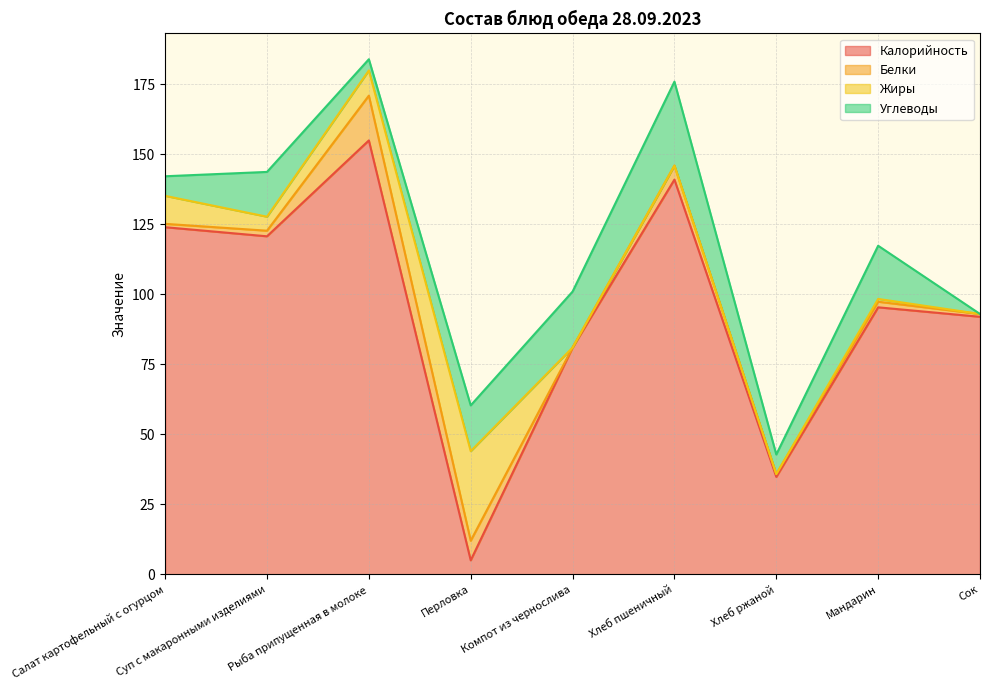

At which category does the chart reach its minimum across all series?

Компот из чернослива